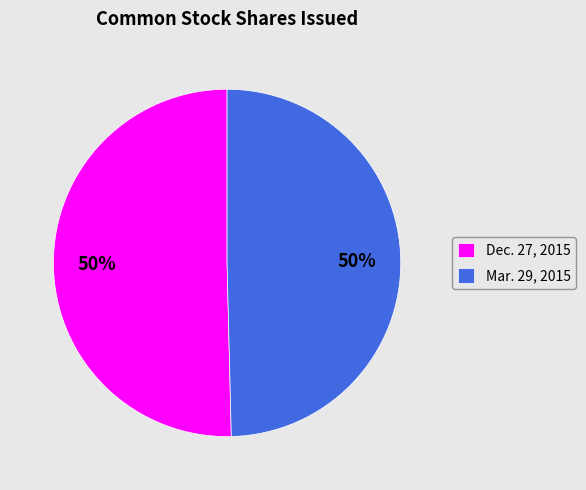

Count the number of slices in the pie.

2